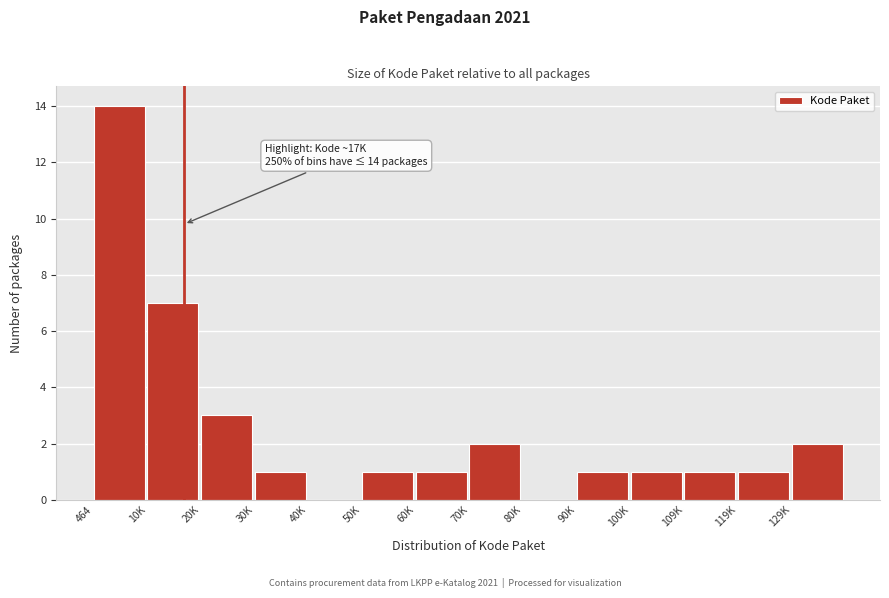

Approximately how many times larger is the value at 464 compared to 30K?

14.0